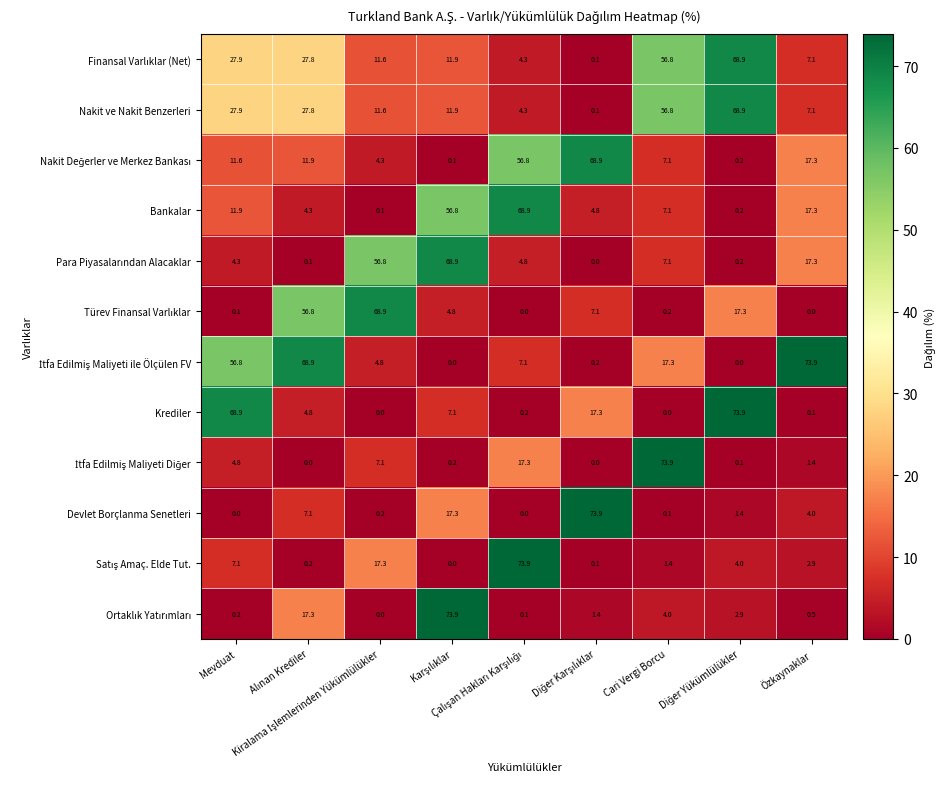

What is the difference between the second highest and minimum values in the Bankalar series?

56.7